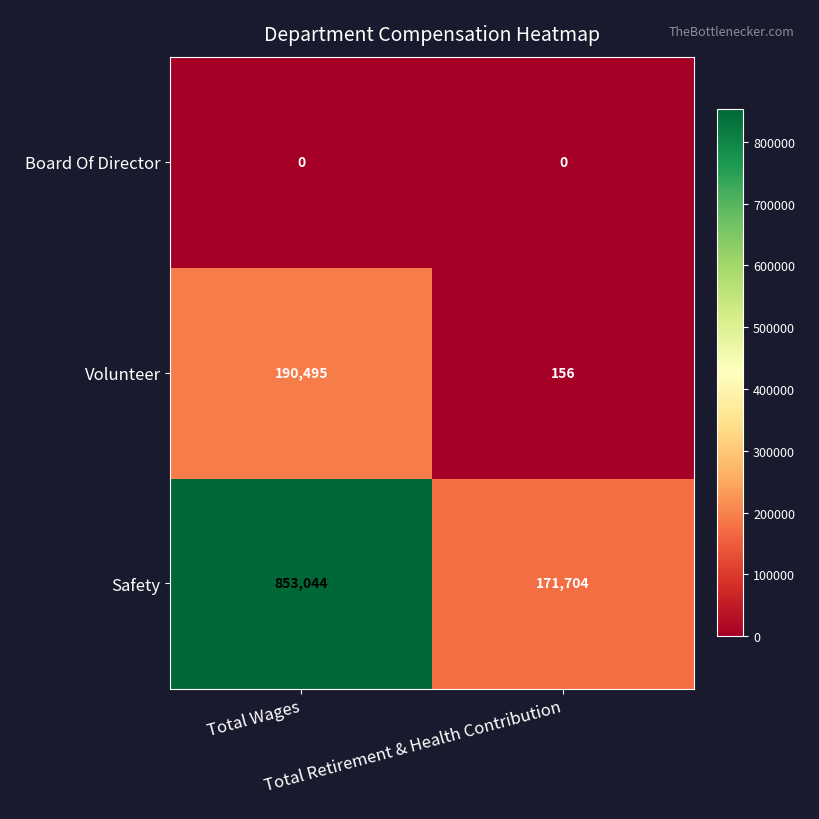

What is the sum of all Safety values?

1024748